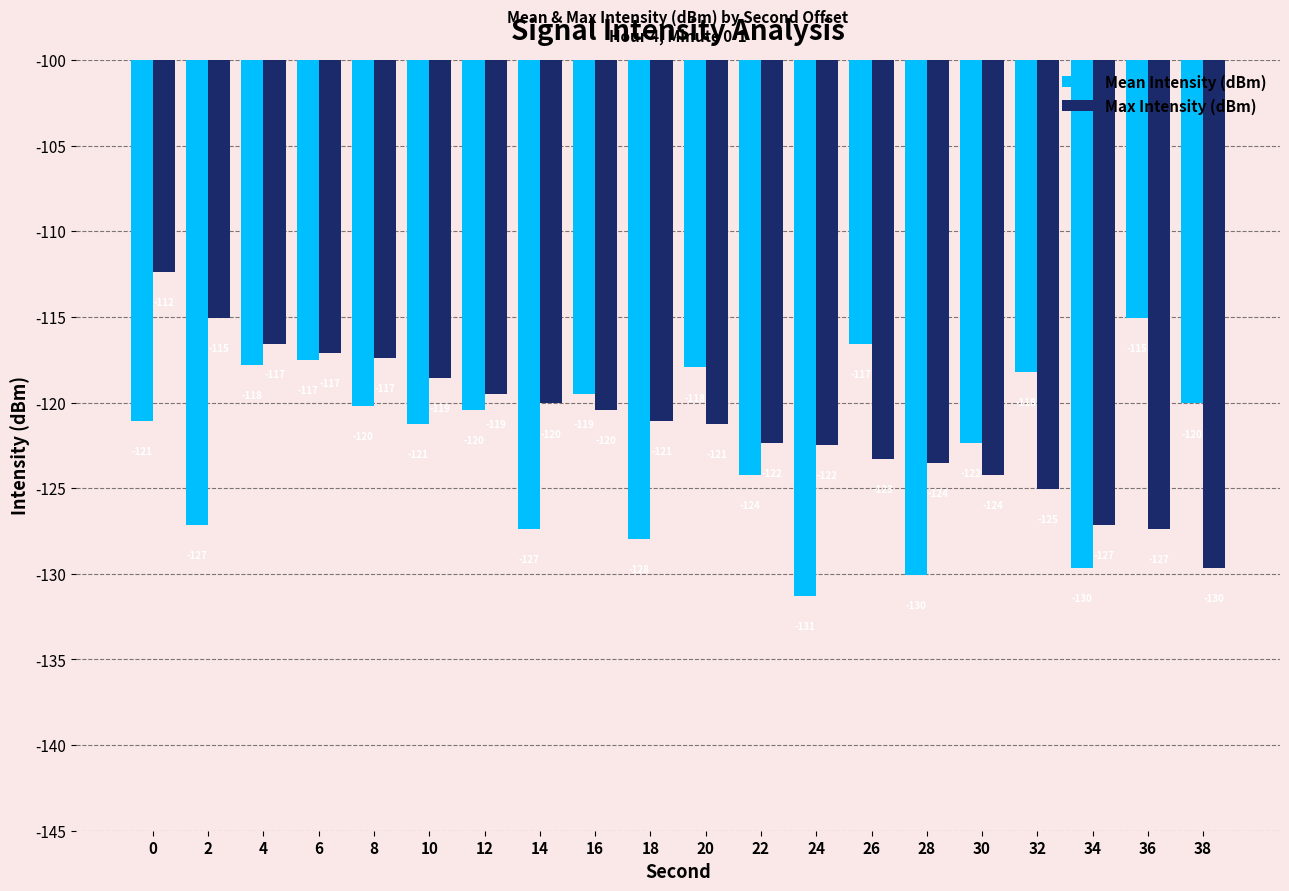

How many groups of bars are there?

20